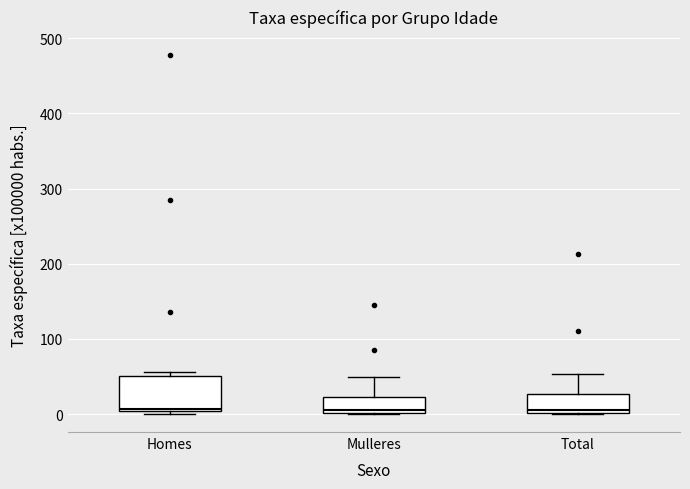

Reading left to right, read every box against the y-axis: the position of its median line, the range the box covers, and the ends of its whiskers. The values are not printed on the chart, so give them approximately, as read against the axis.

Homes: median 10, box 0 to 50, whiskers 0 (just below the box's lower edge) to 60
Mulleres: median 10, box 0 to 20, whiskers 0 to 50
Total: median 0 (just above the box's lower edge), box 0 to 30, whiskers 0 to 50